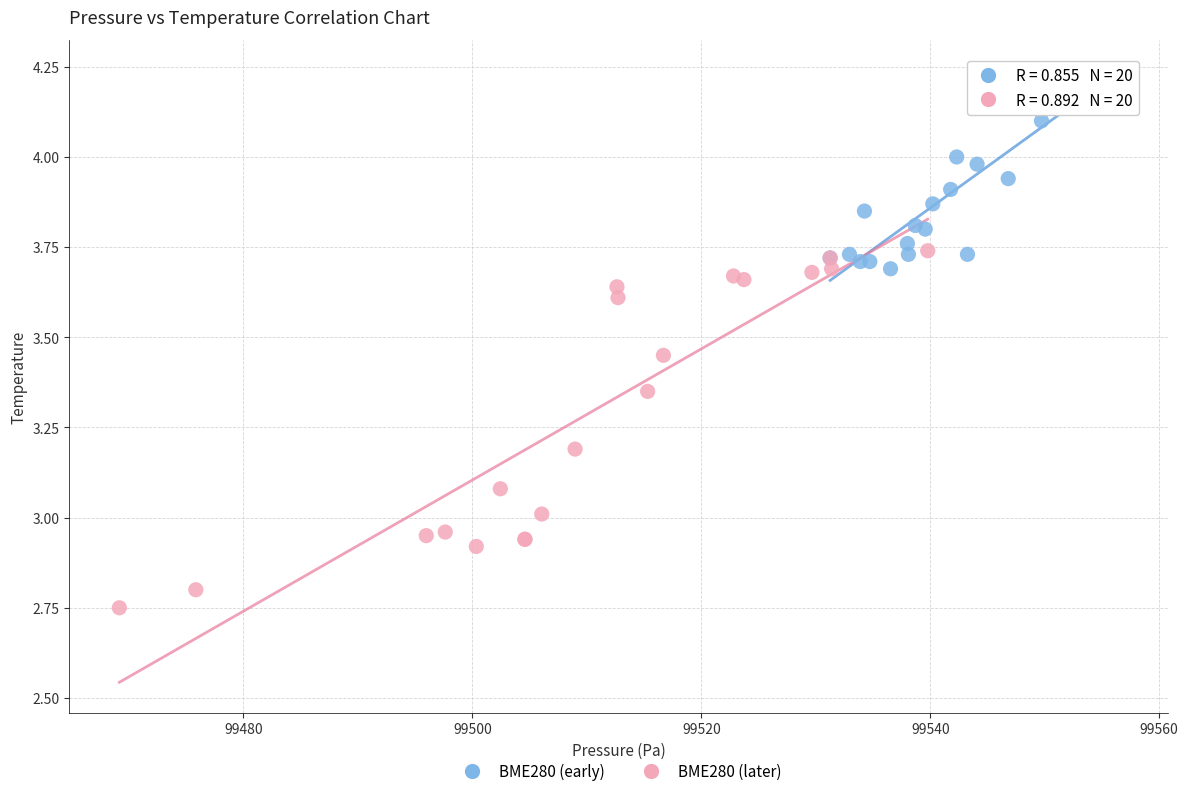

Which series contains the highest Y value?

BME280 (early)